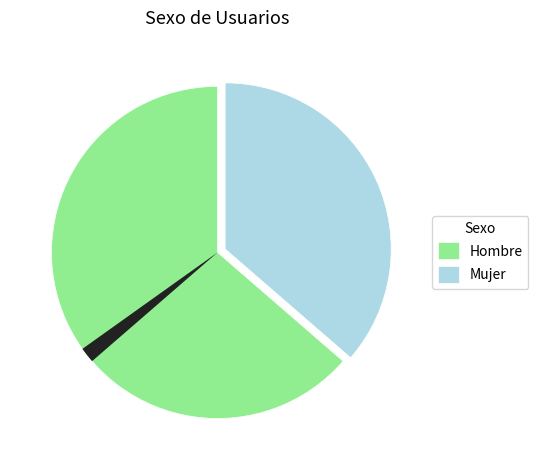

How many segments does this pie chart have?

2